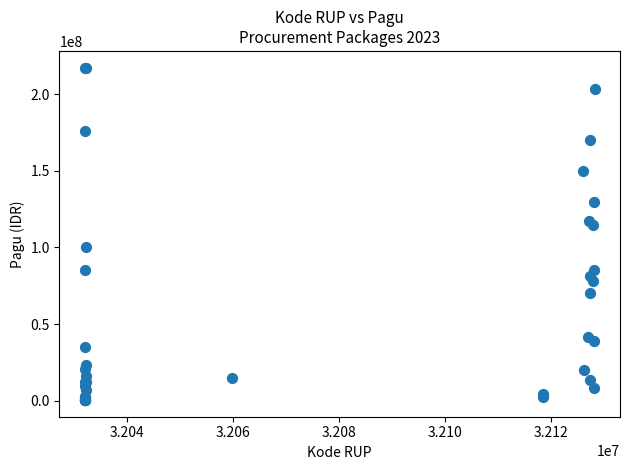

What Y value in the scatter plot is closest to 108830000?

114296000